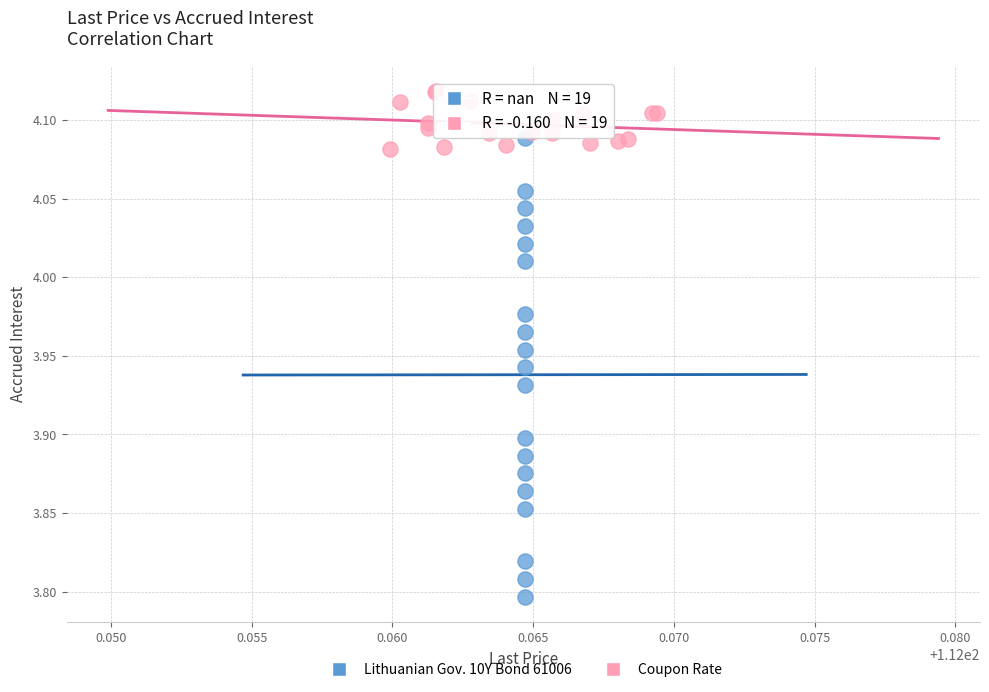

Which series reaches the maximum Y coordinate?

Coupon Rate